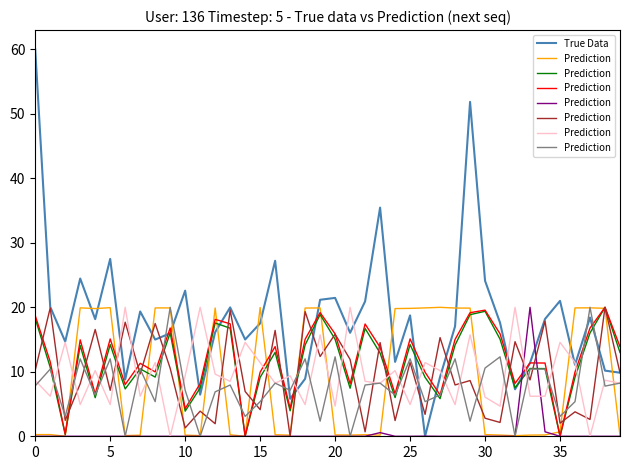

Is it true that True Data equals 22.6 at 10?

True